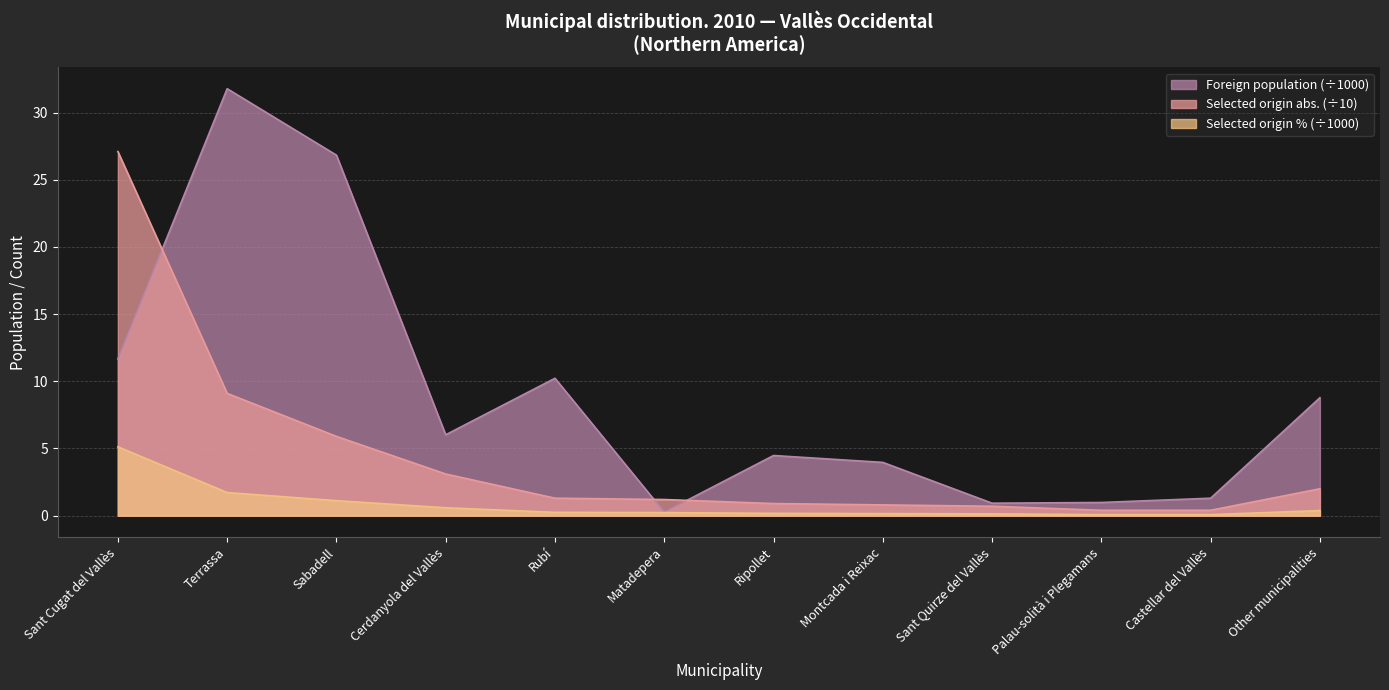

What is the difference between the second highest and second lowest values in the Foreign pop. of selected origin (%) series?

1.6